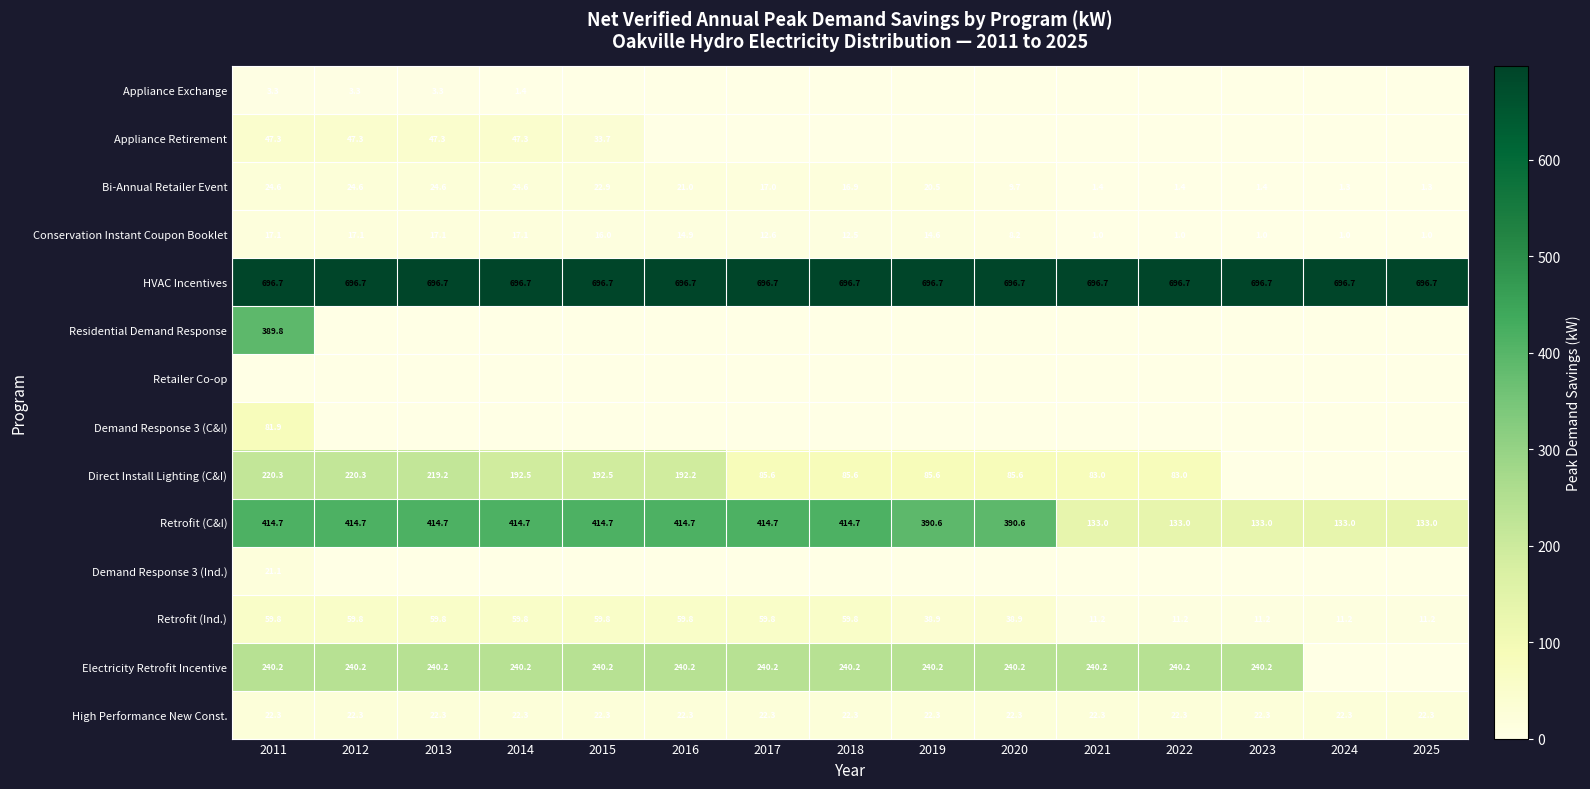

The Retrofit (Ind.) series shows 79.8 at 2018. True or false?

False